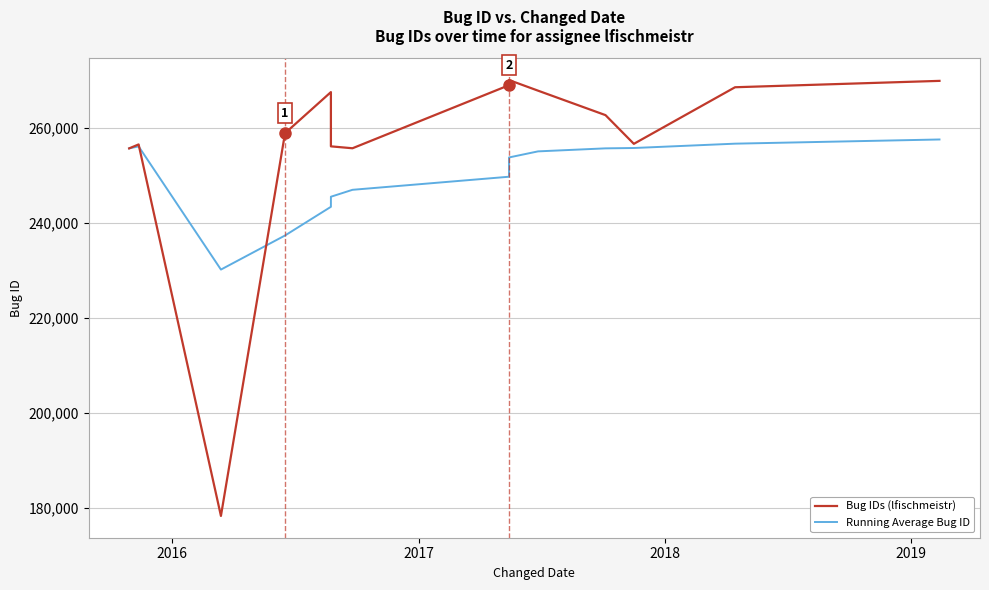

Which series ends up on top after the final intersection of Running Average Bug ID and Bug IDs (lfischmeistr)?

Bug IDs (lfischmeistr)